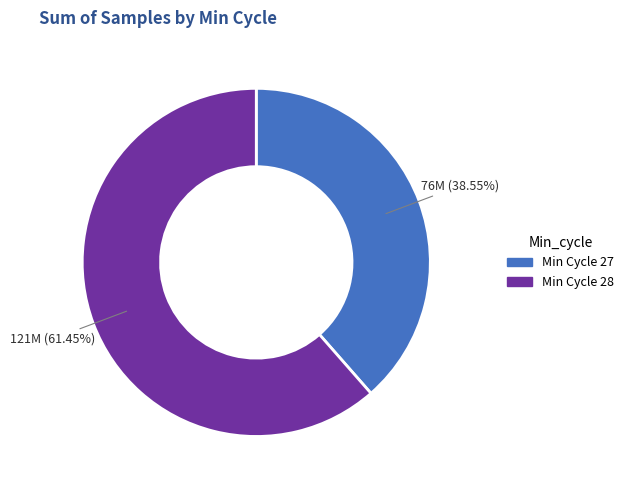

Is there any slice that represents more than half of the pie?

Yes